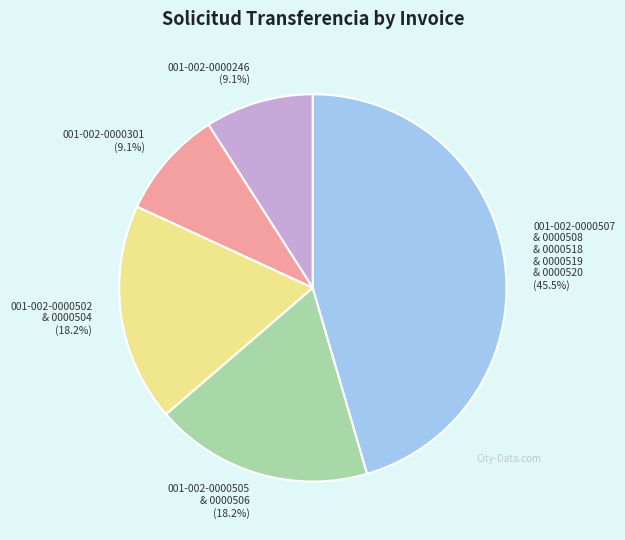

Approximately how many times larger is the value at 001-002-0000301 (9.1%) compared to 001-002-0000246 (9.1%)?

1.0